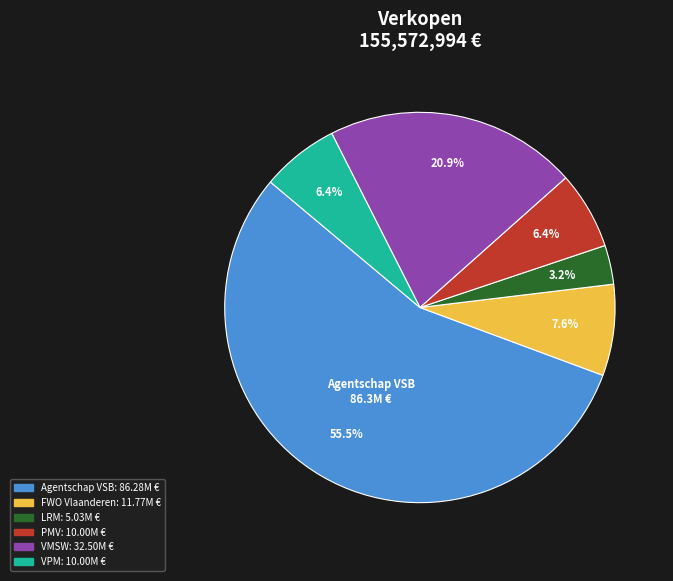

Is there any slice that represents more than half of the pie?

Yes